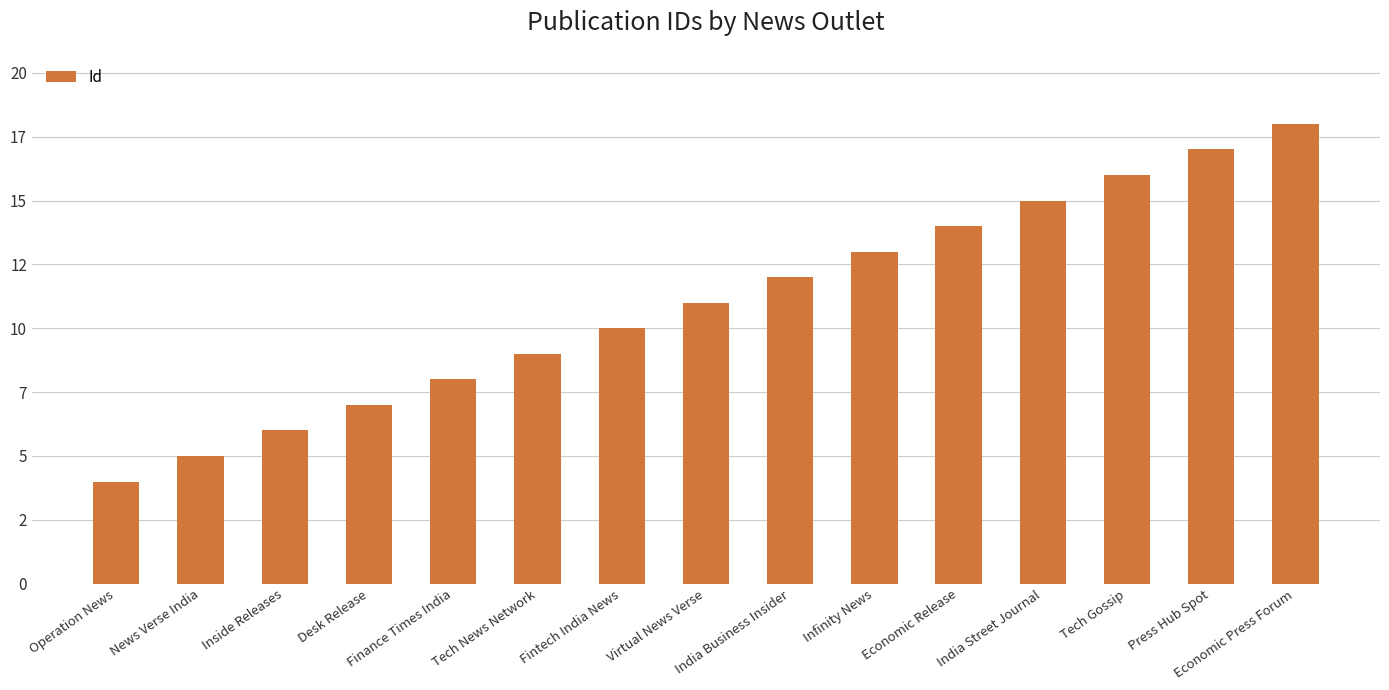

What is the minimum value shown in the chart?

4